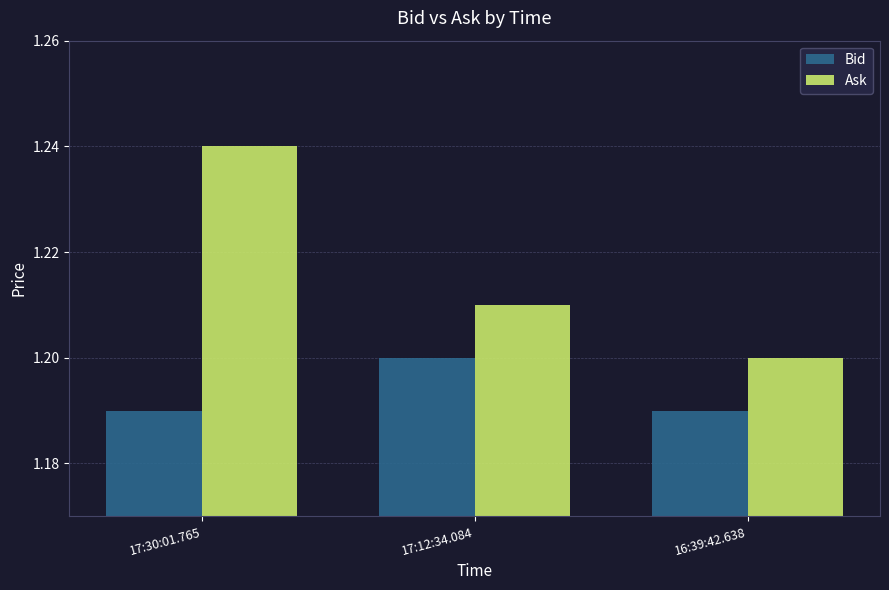

What is the sum of the Ask values at 16:39:42.638 and 17:30:01.765?

2.4